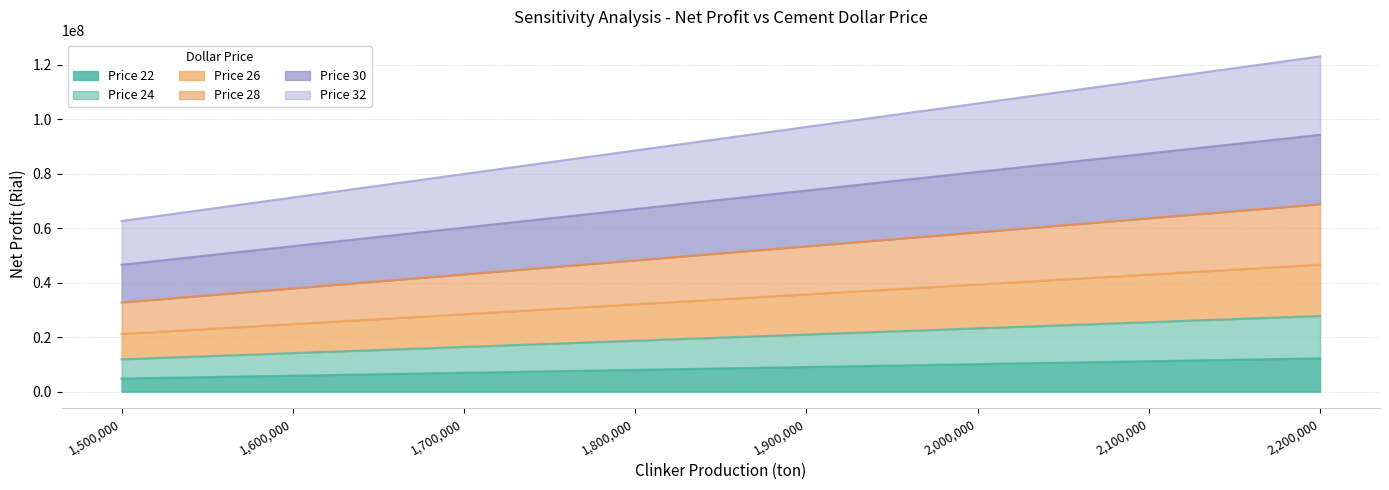

The value of 26 at 1600000 is 22087453.9. True or false?

False